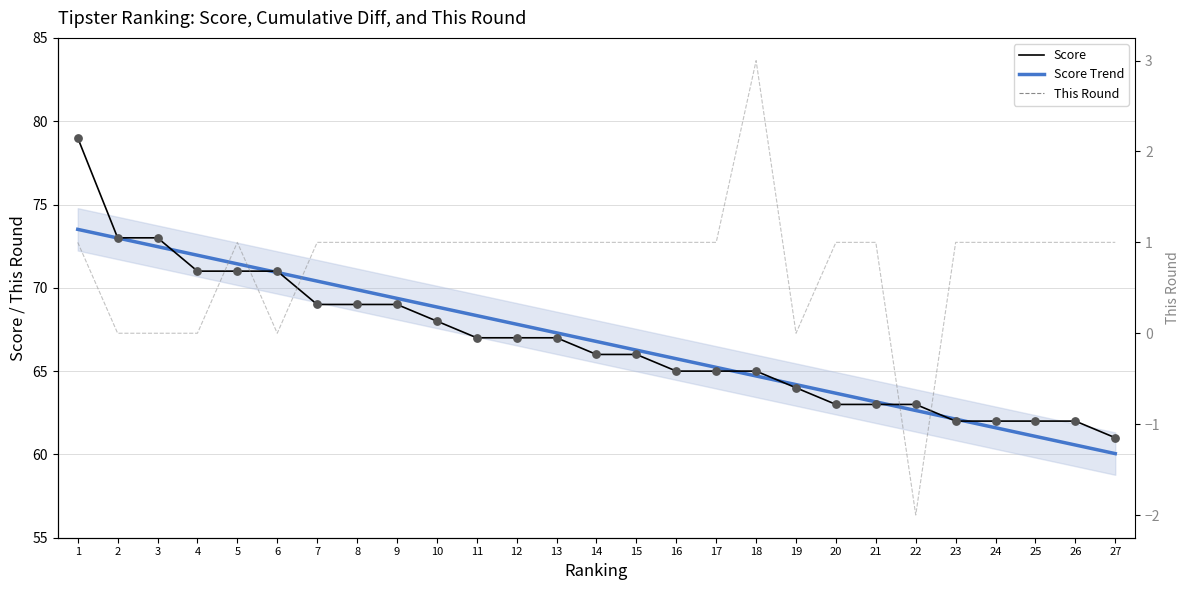

What are all the series names shown in the legend?

Score, Score Trend, This Round